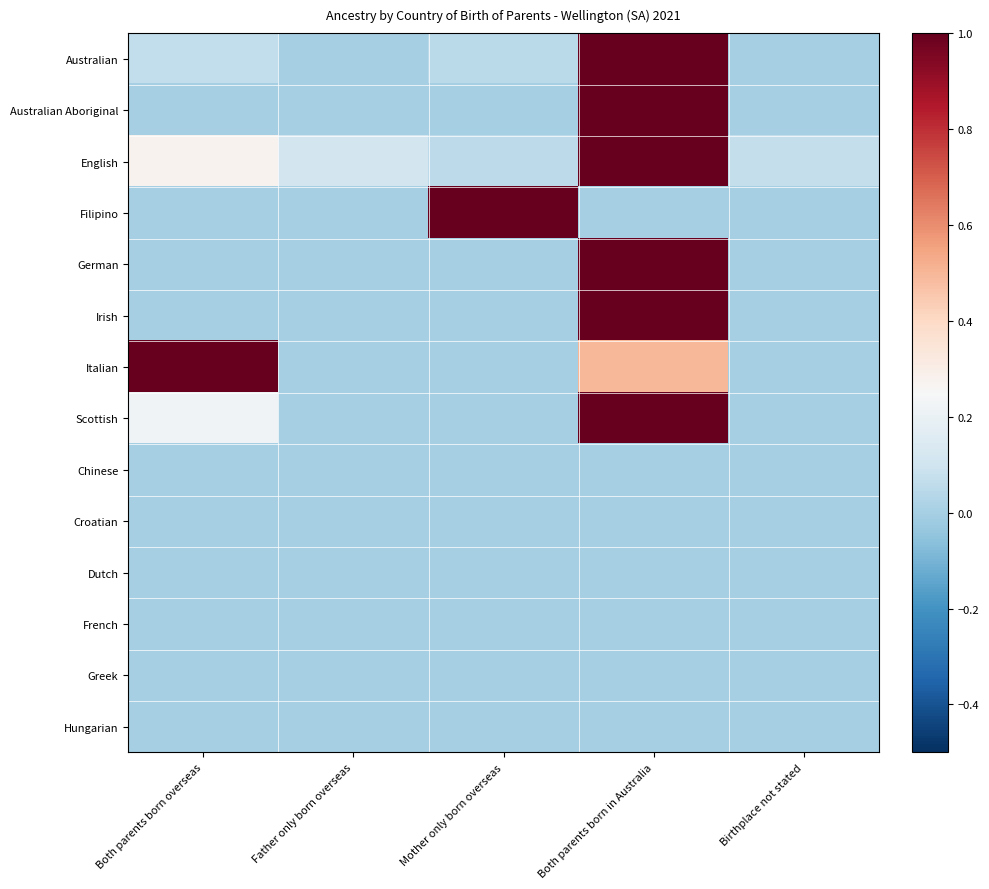

At which category is the sum across all series the highest?

Both parents born in Australia